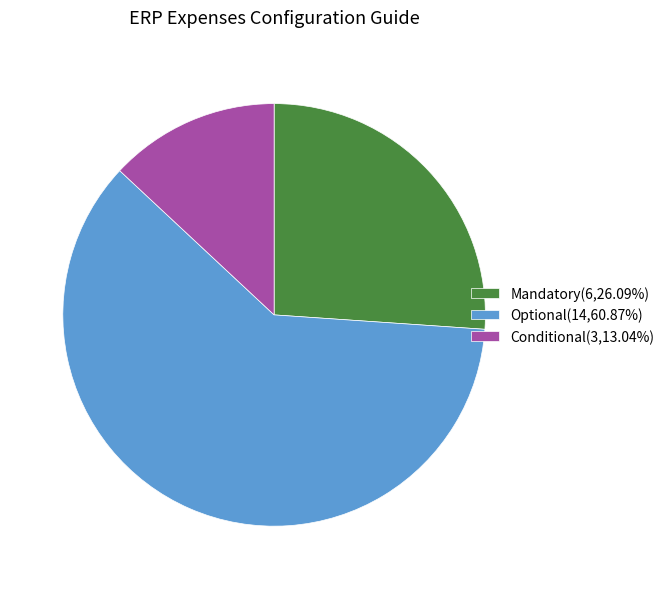

The Mandatory slice represents 38% of the pie. True or false?

False